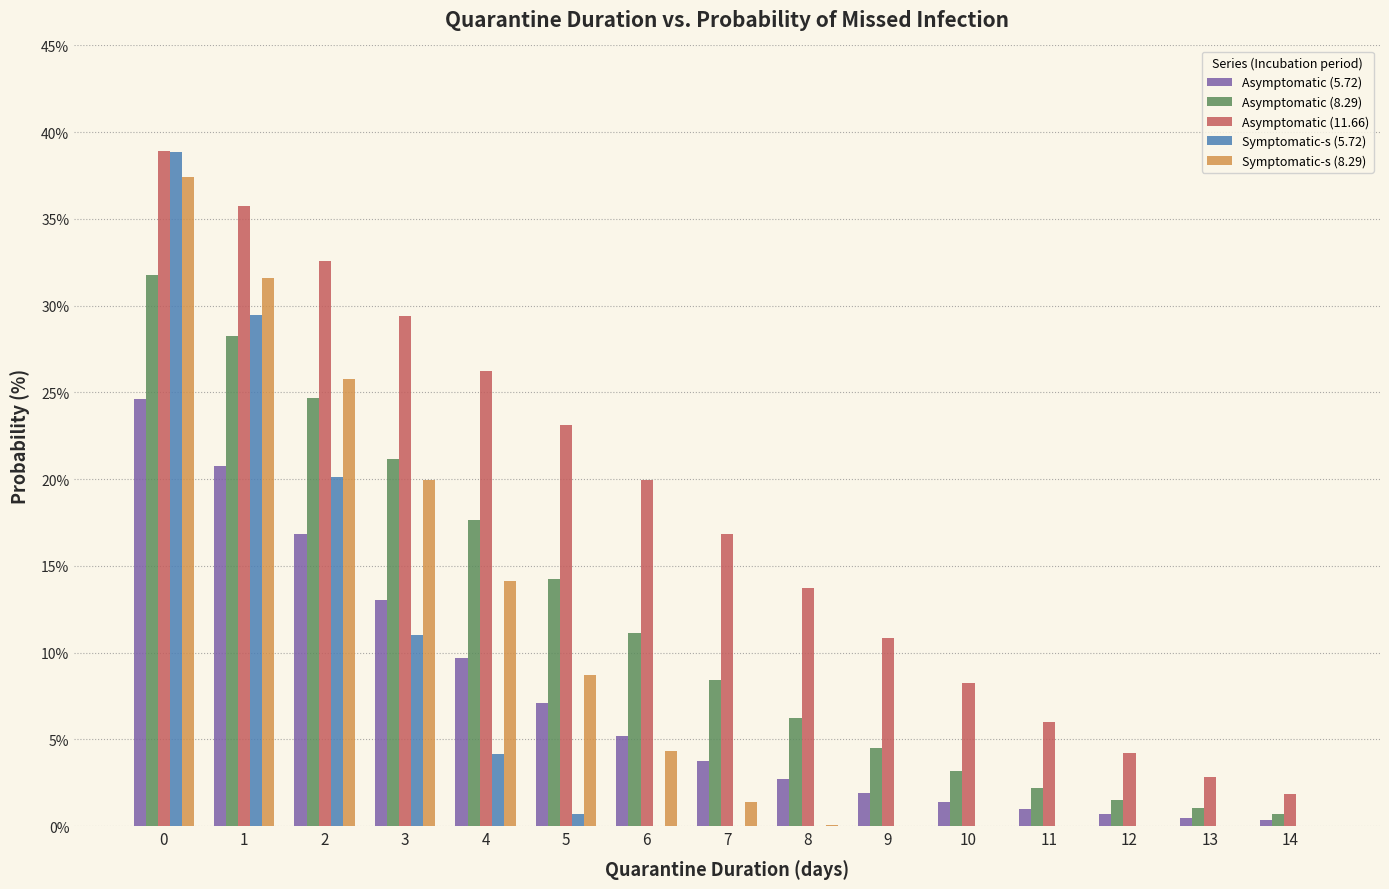

Is the value of Symptomatic-s (5.72) at 12 greater than the value of Asymptomatic (8.29) at 12?

No